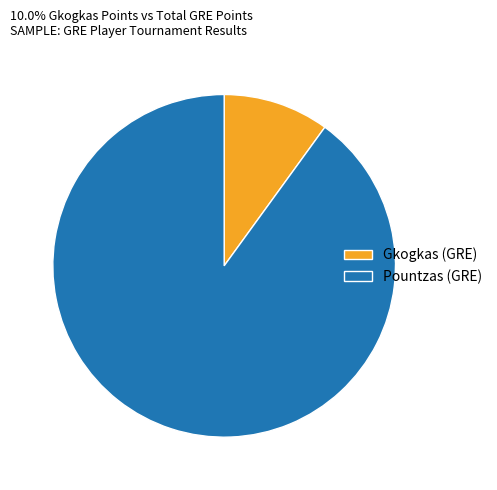

Do Gkogkas (GRE) and Pountzas (GRE) together represent more than half of the pie?

Yes